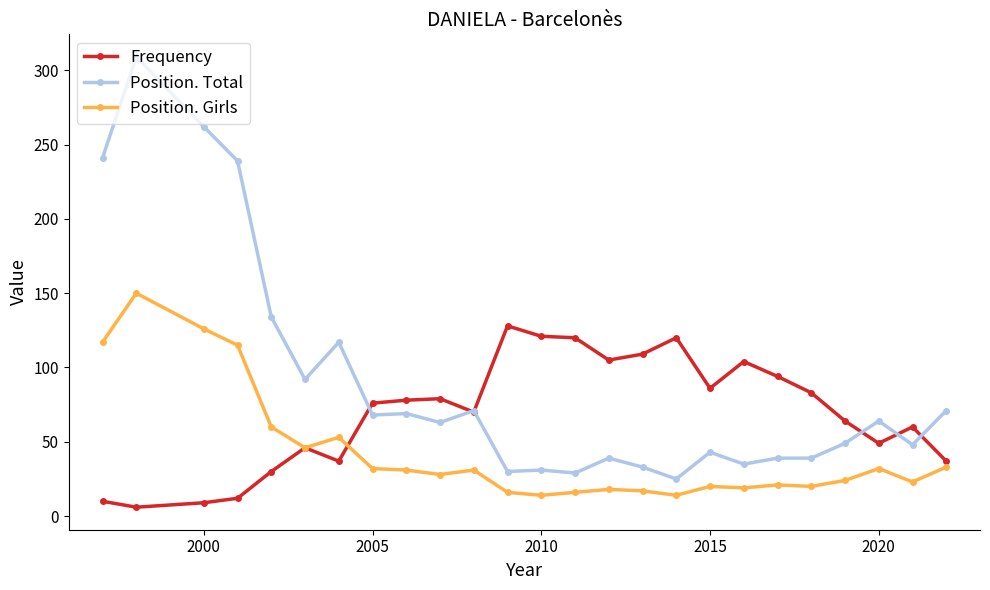

List the series in order of their overall mean, highest first.

Position. Total, Frequency, Position. Girls